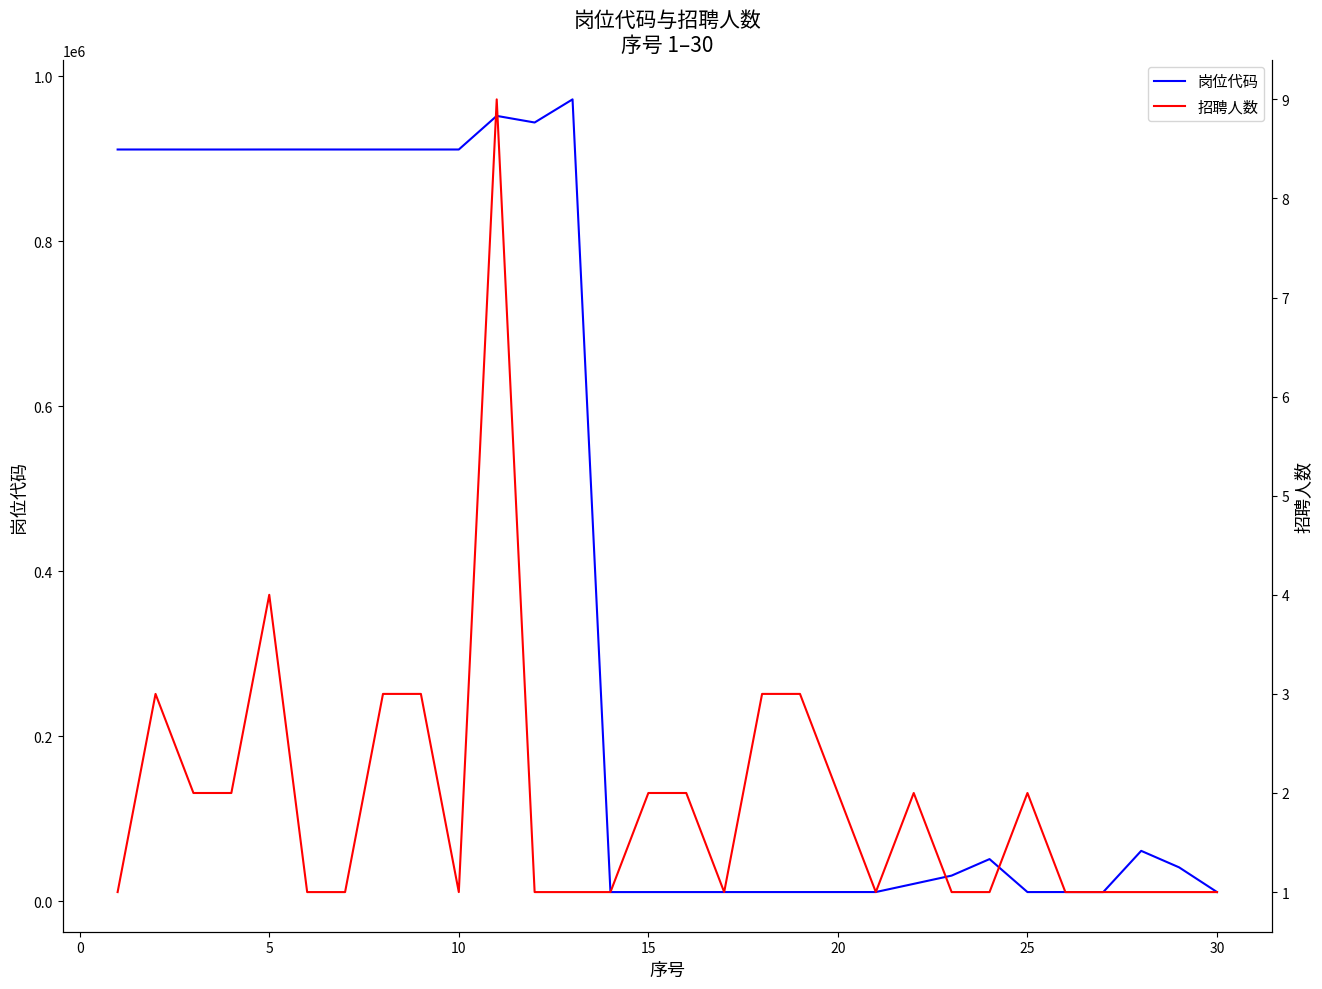

What value does the 岗位代码 series have at 10?

911306